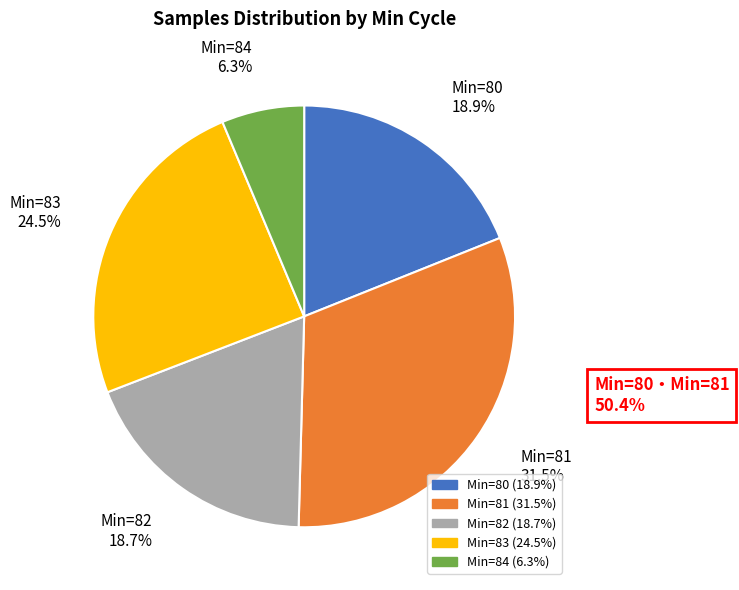

Is there a majority slice in this chart?

No